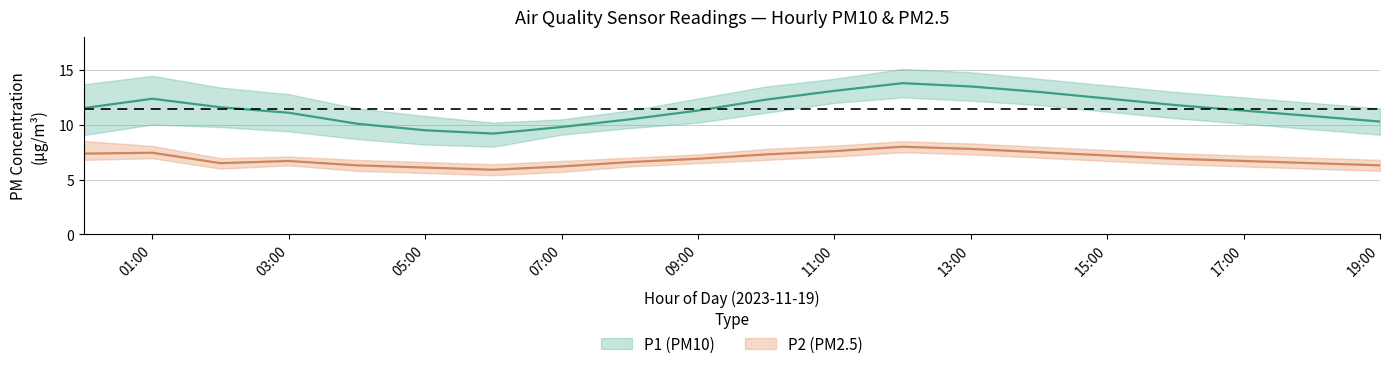

At which label does P2_lower first exceed 6?

00:00